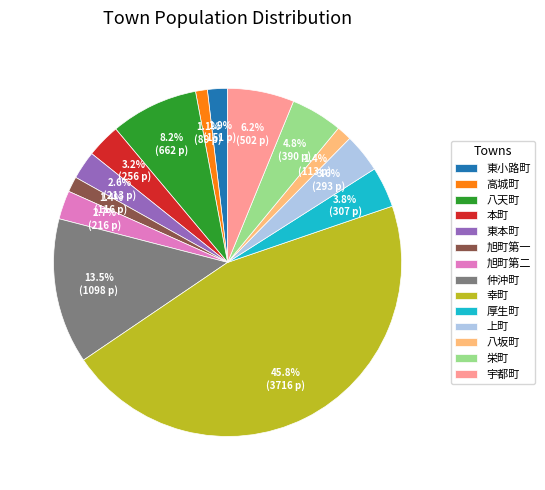

To the nearest percent, what is the combined percentage of 本町 and 厚生町?

7%